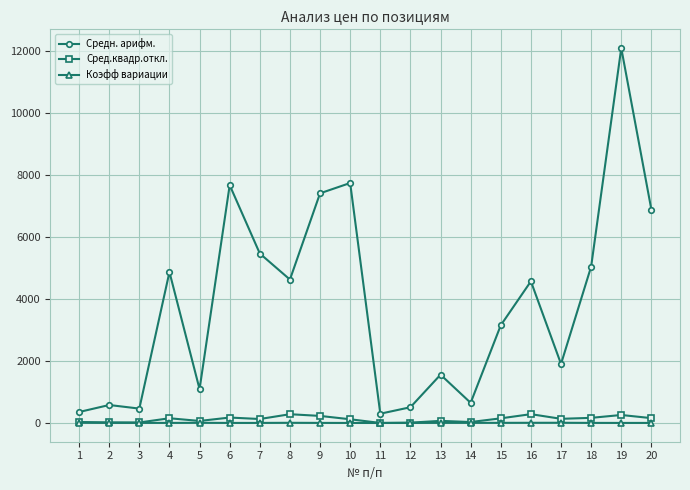

Which series changed the most between 7 and 14?

Средн. арифм.